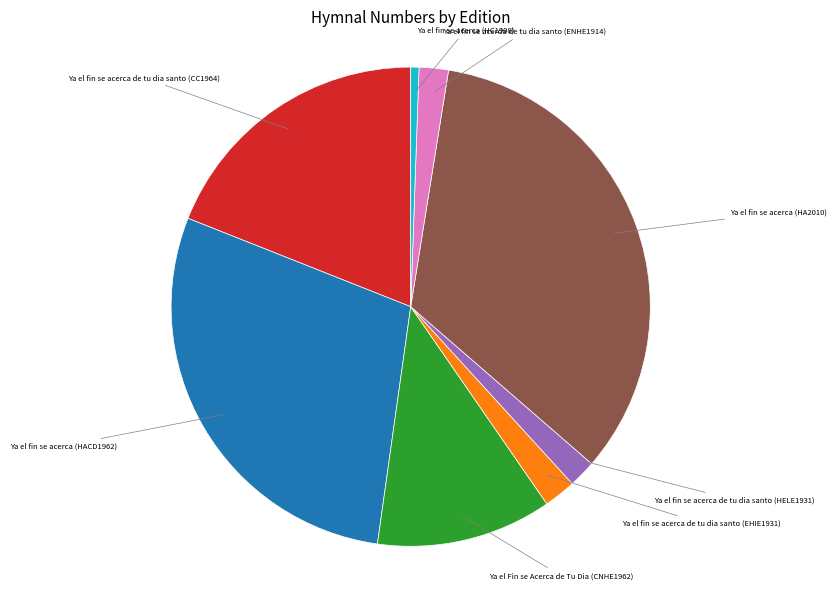

Is there any slice that represents more than half of the pie?

No